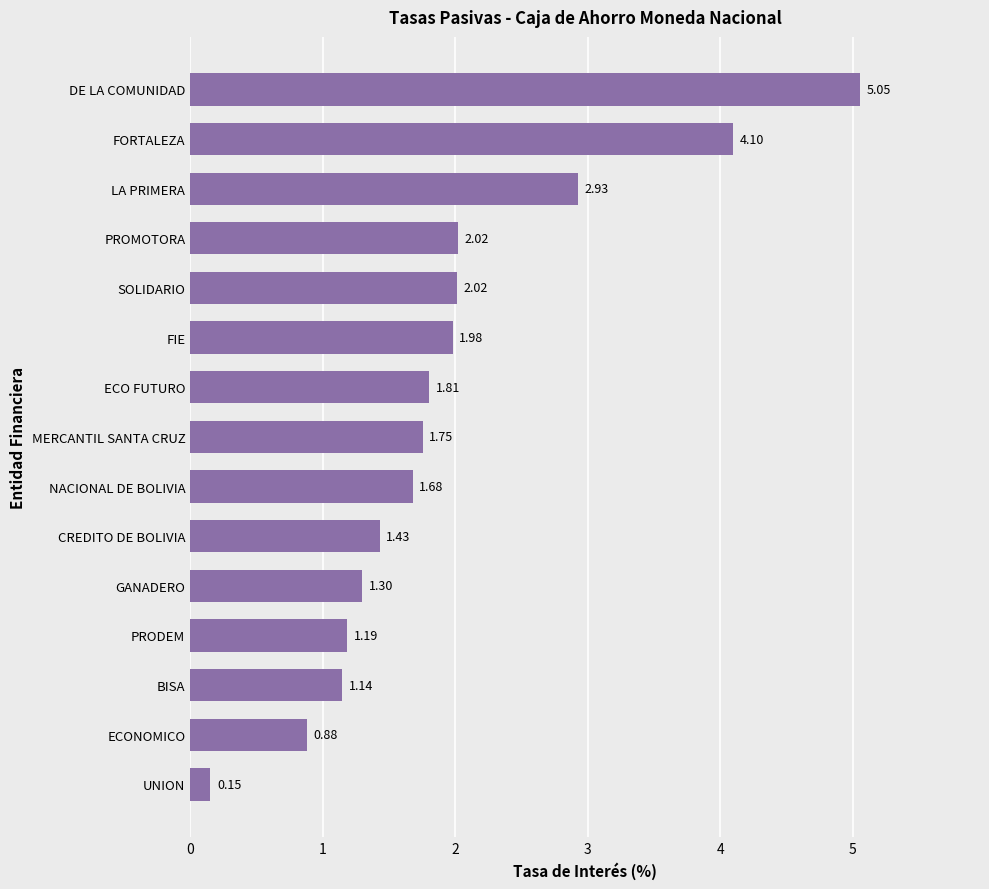

Between PROMOTORA and ECONOMICO, which is larger?

PROMOTORA